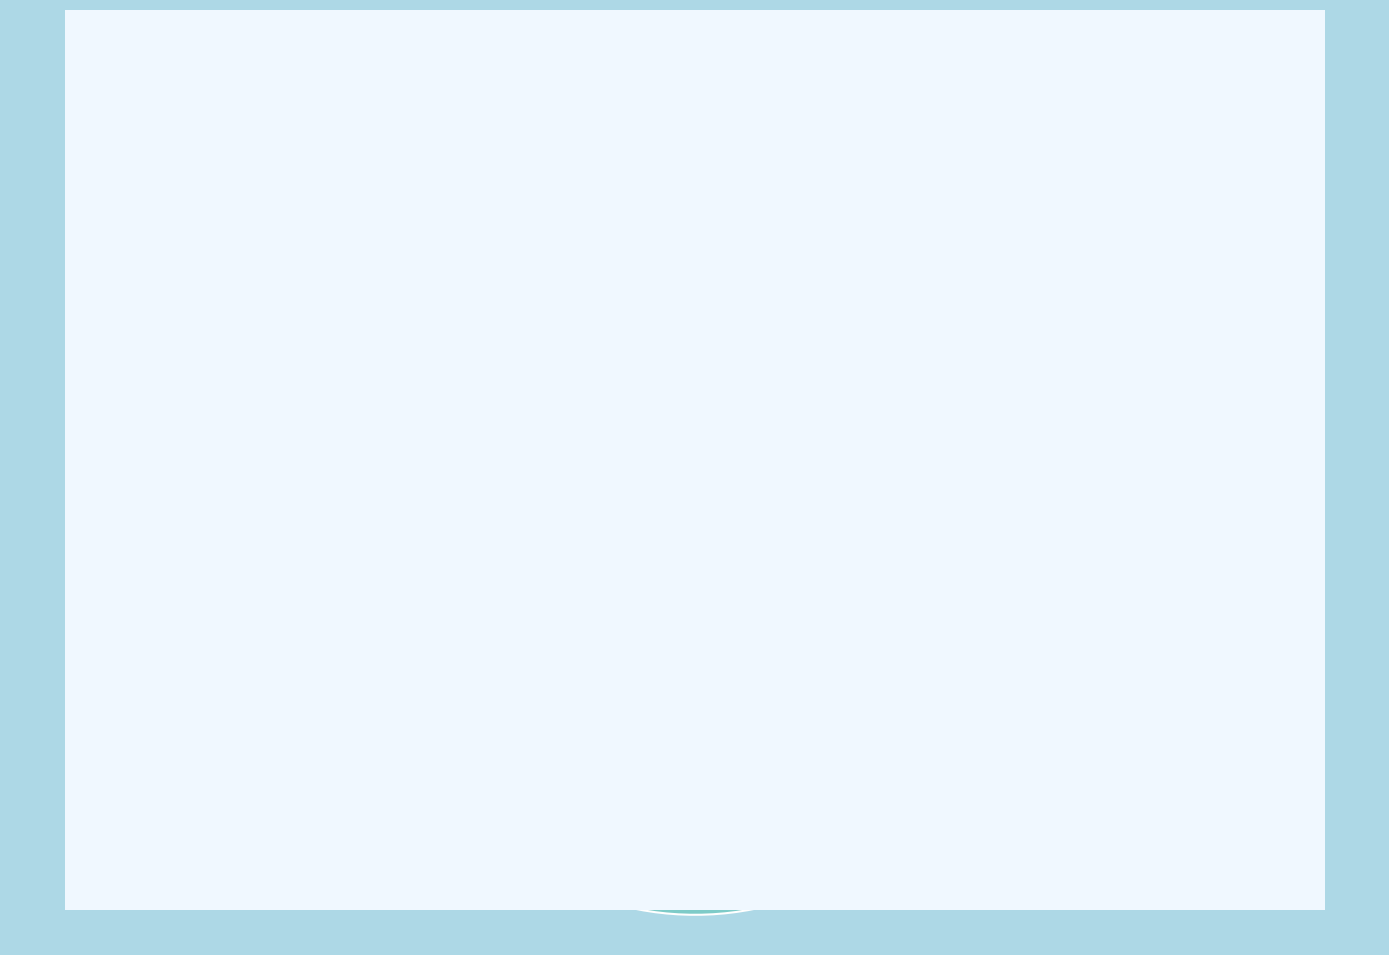

Combined, do jardins and taillis simples account for over 50%?

No